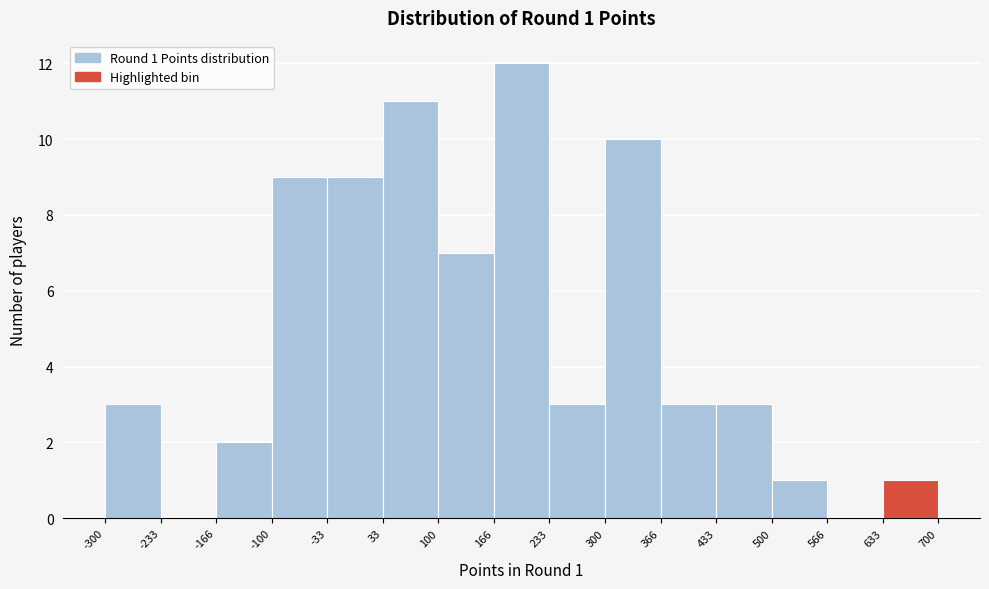

Over which range of the x-axis is the bar tallest?

166 to 233